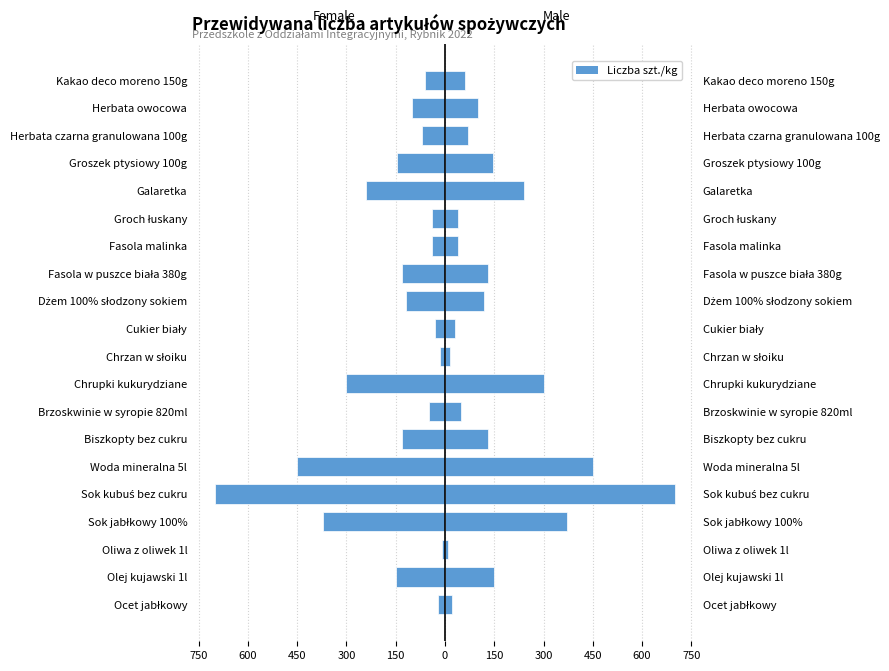

Between Sok jabłkowy 100% and Brzoskwinie w syropie 820ml, which is larger?

Brzoskwinie w syropie 820ml